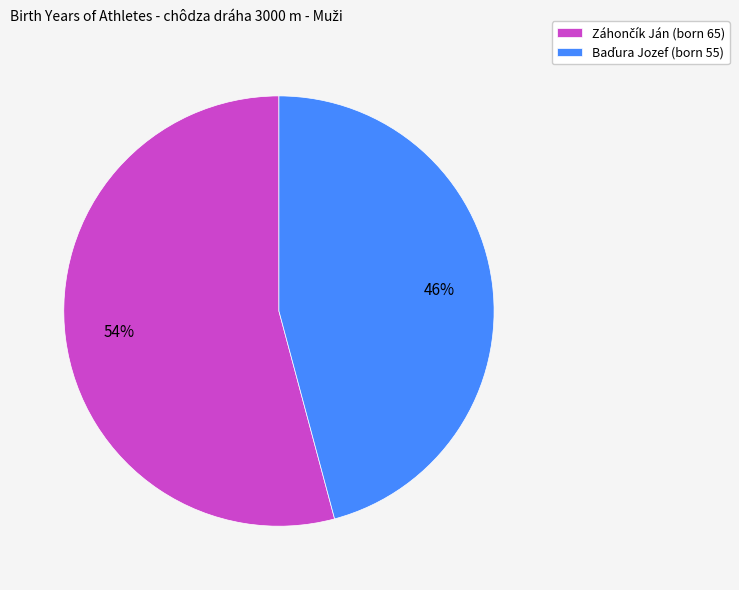

Does any single category account for the majority?

Yes